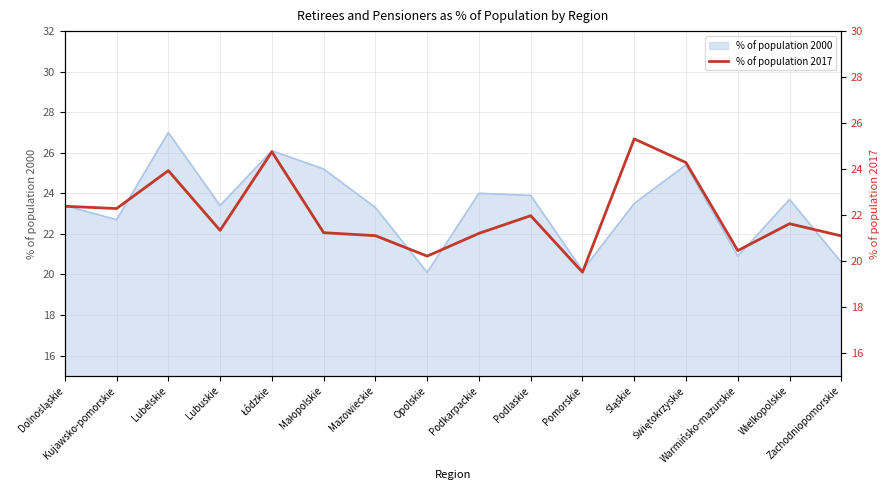

True or false: the data shows 21.6 at Wielkopolskie.

True